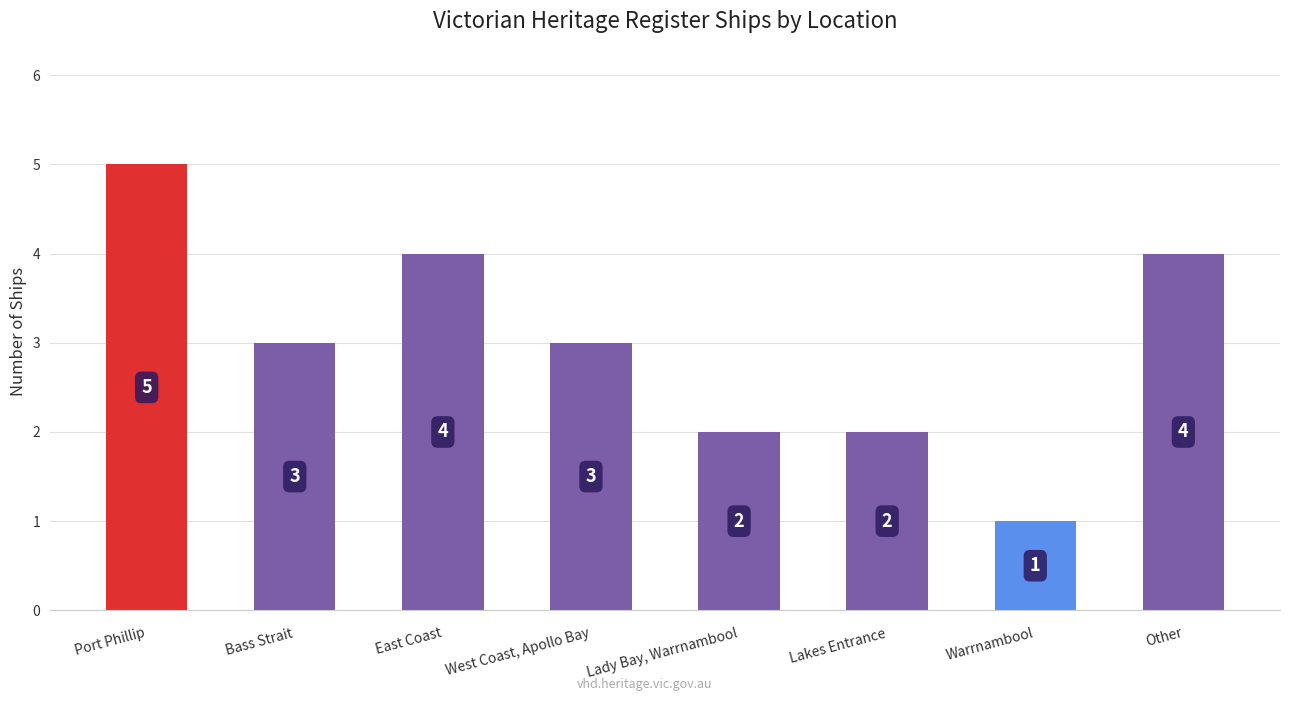

Which category has the lowest value across all series?

Warrnambool